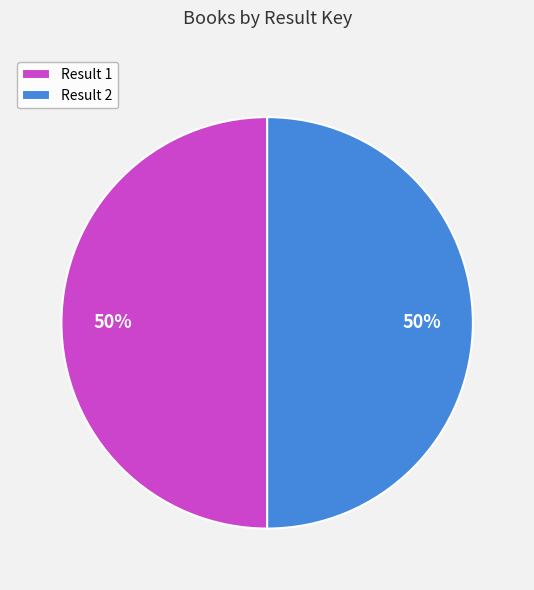

The Result 2 slice represents 62% of the pie. True or false?

False